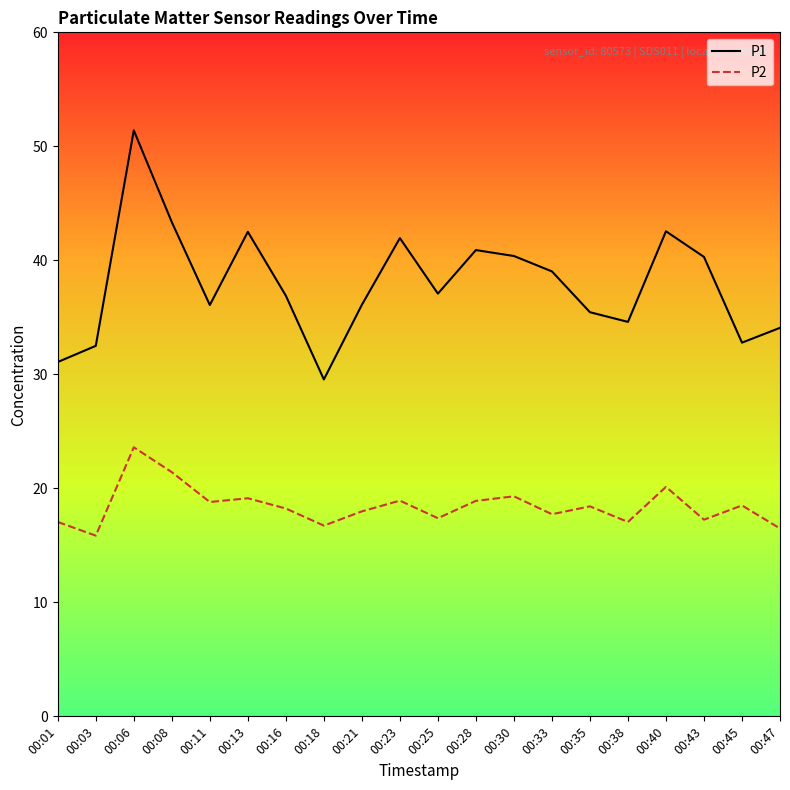

What is the total value across all series at 00:08?

64.8